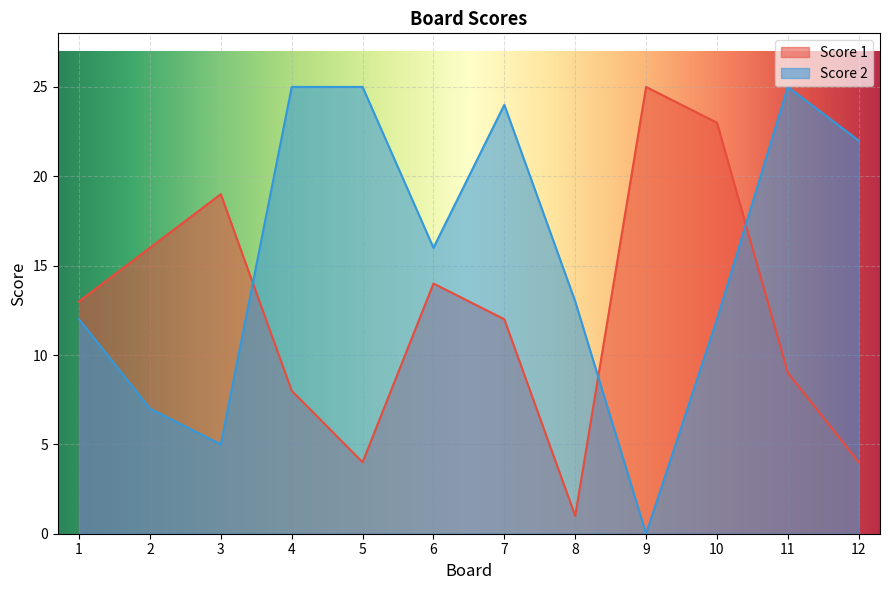

After their last crossing, which series has the higher values: Score 2 or Score 1?

Score 2